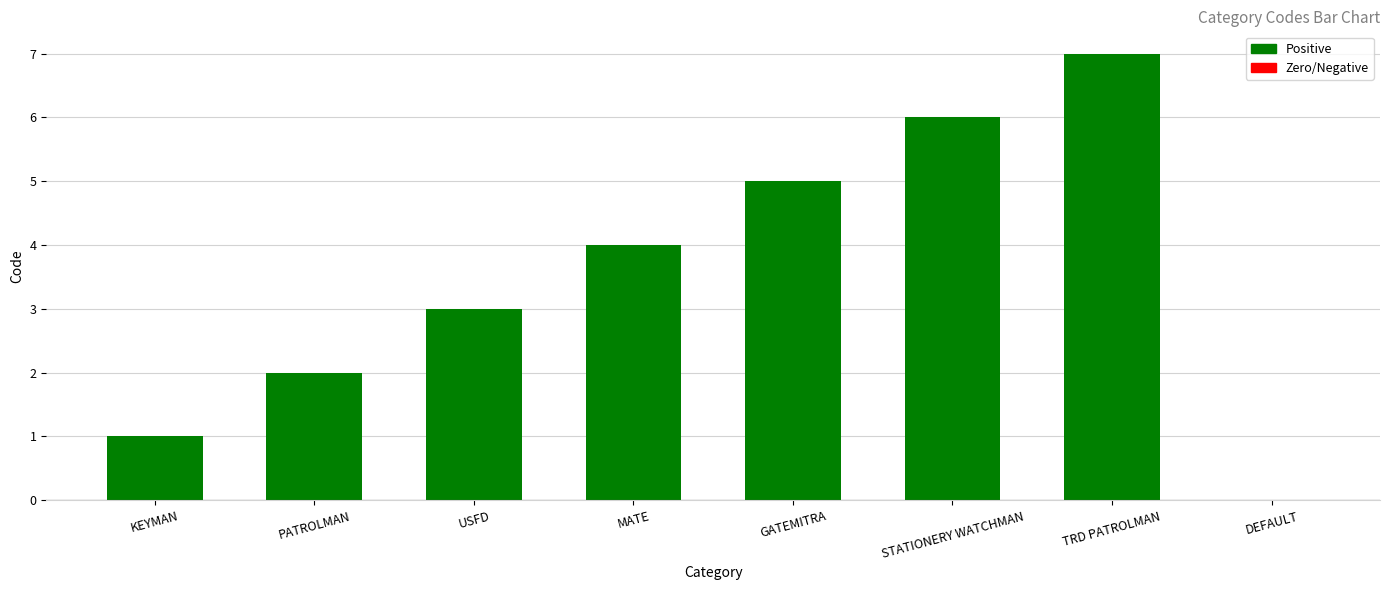

What value does the data have at GATEMITRA?

5